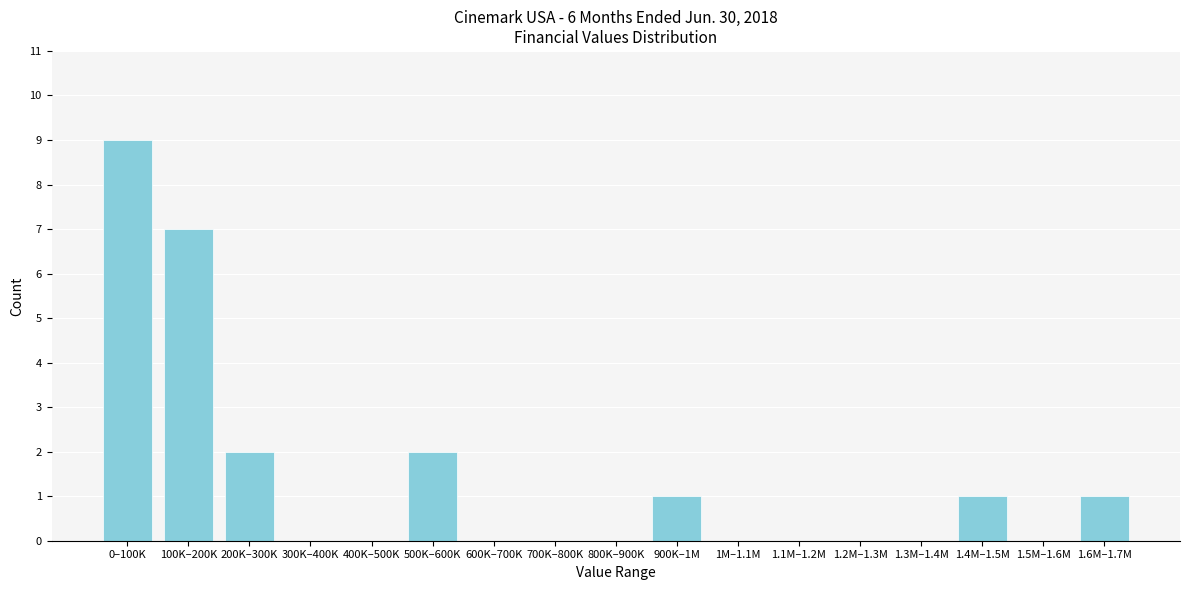

Reading left to right, what are all the values shown in this chart?

0–100K=9	100K–200K=7	200K–300K=2	300K–400K=0	400K–500K=0	500K–600K=2	600K–700K=0	700K–800K=0	800K–900K=0	900K–1M=1	1M–1.1M=0	1.1M–1.2M=0	1.2M–1.3M=0	1.3M–1.4M=0	1.4M–1.5M=1	1.5M–1.6M=0	1.6M–1.7M=1